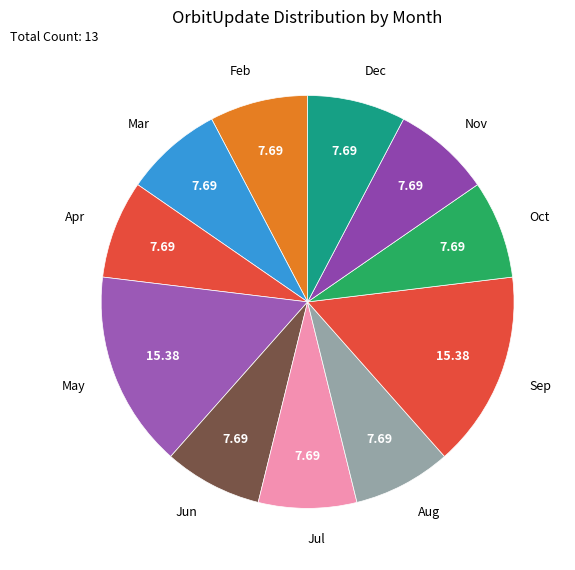

Count the number of slices in the pie.

11